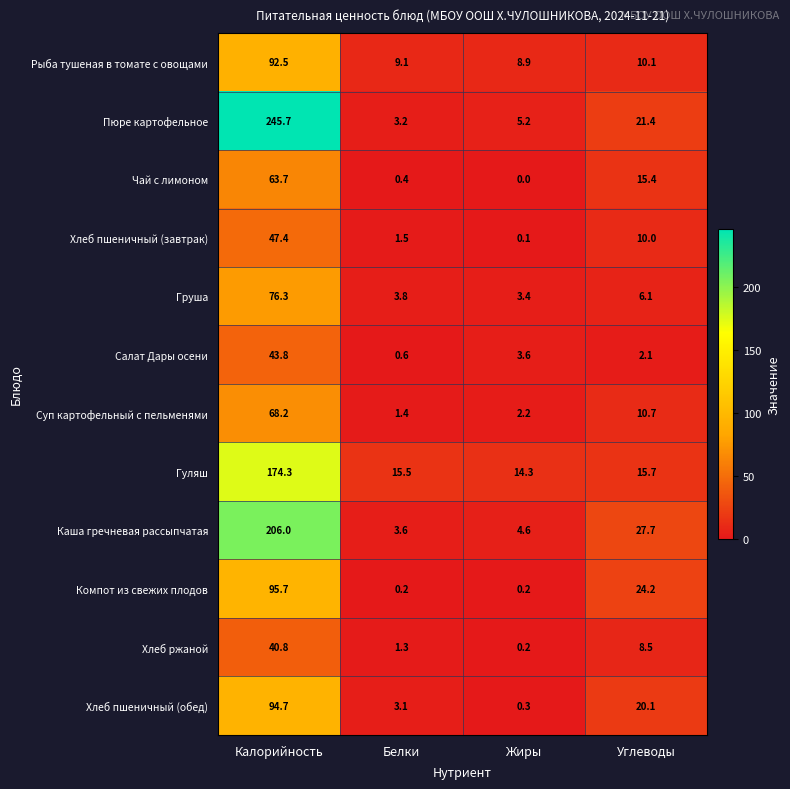

What is the highest value of the Груша series?

76.3